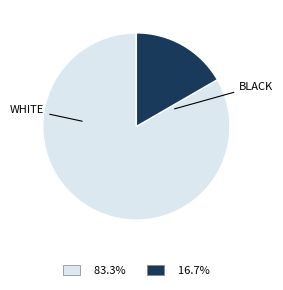

Does any single category account for the majority?

Yes